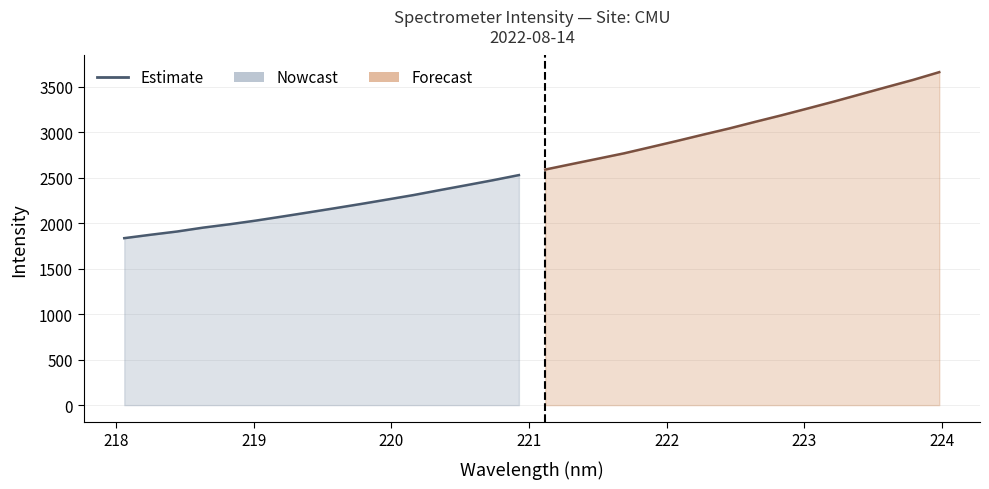

Rank the series by their average value, from lowest to highest.

Nowcast, Forecast